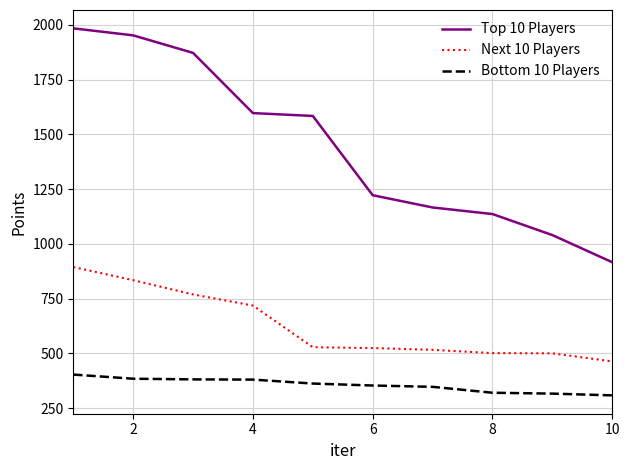

What is the difference between the maximum and minimum values in the Next 10 Players series?

431